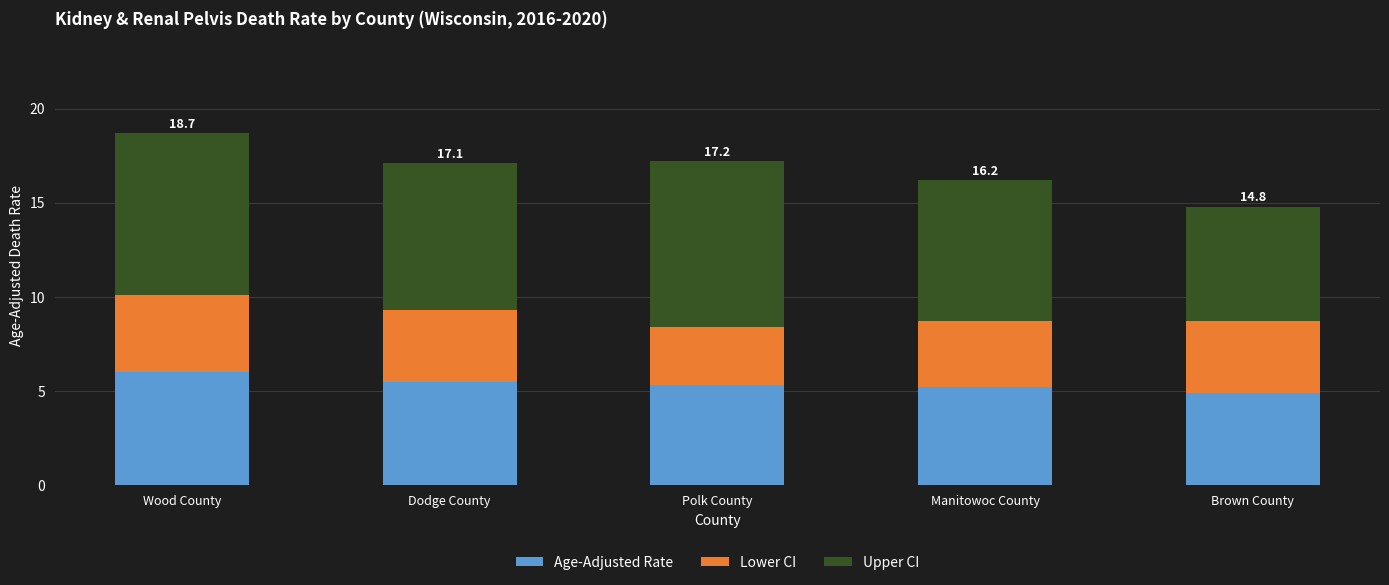

What value does the Age-Adjusted Rate series have at Manitowoc County?

5.2